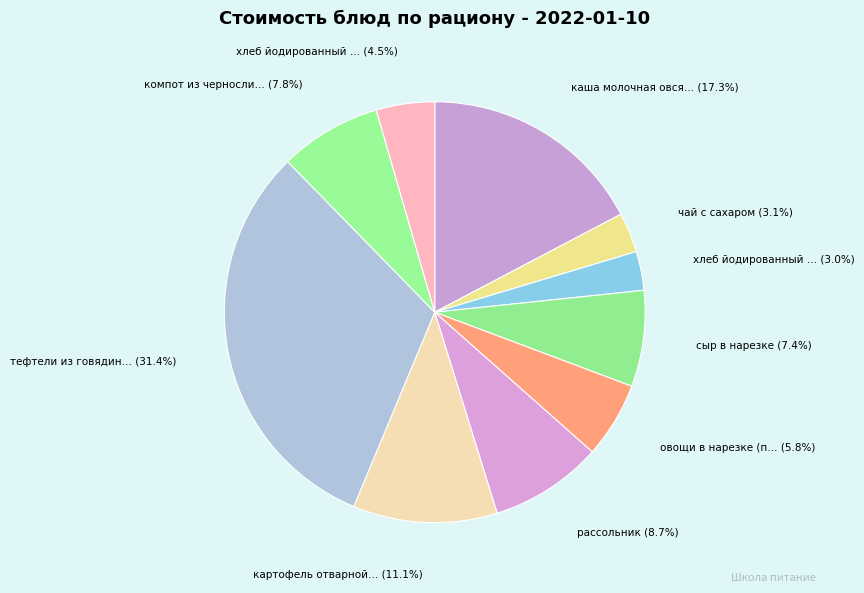

How many slices are in this pie chart?

10